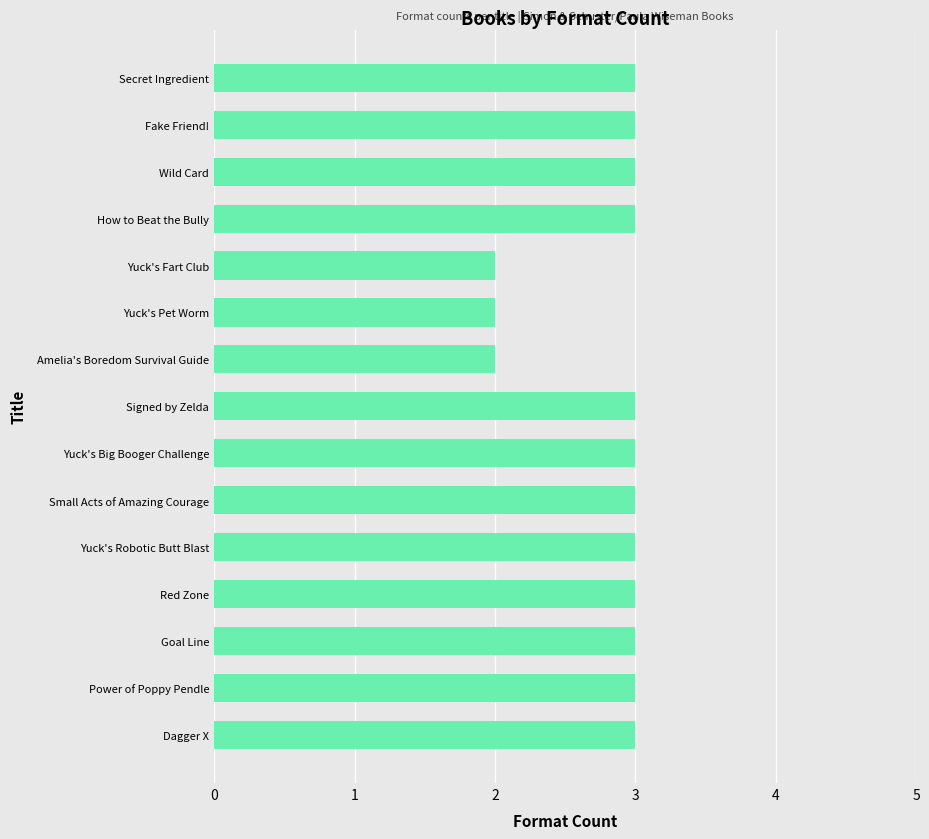

Approximately how many times larger is the value at Yuck's Big Booger Challenge compared to Wild Card?

1.0